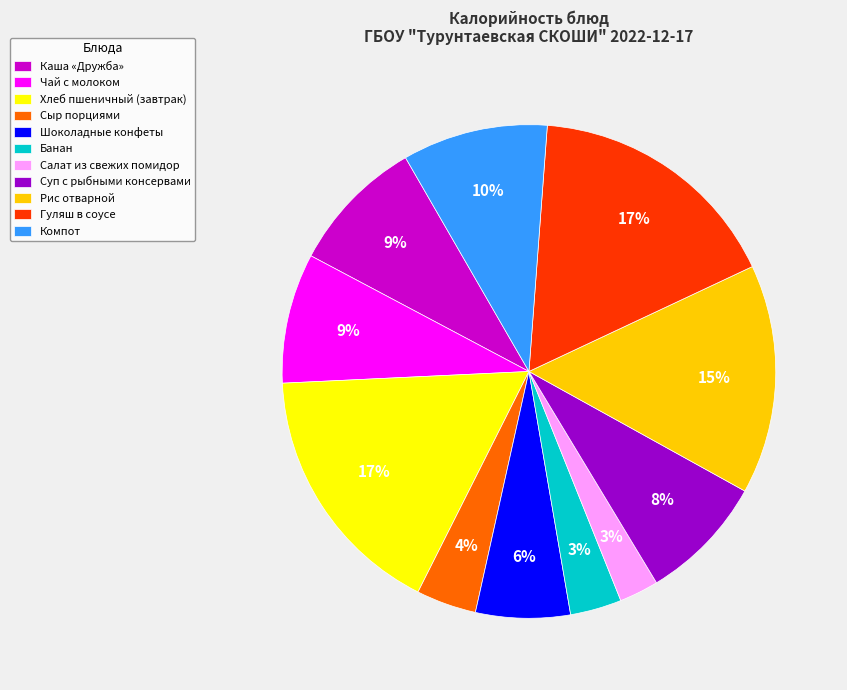

How many slices are in this pie chart?

11